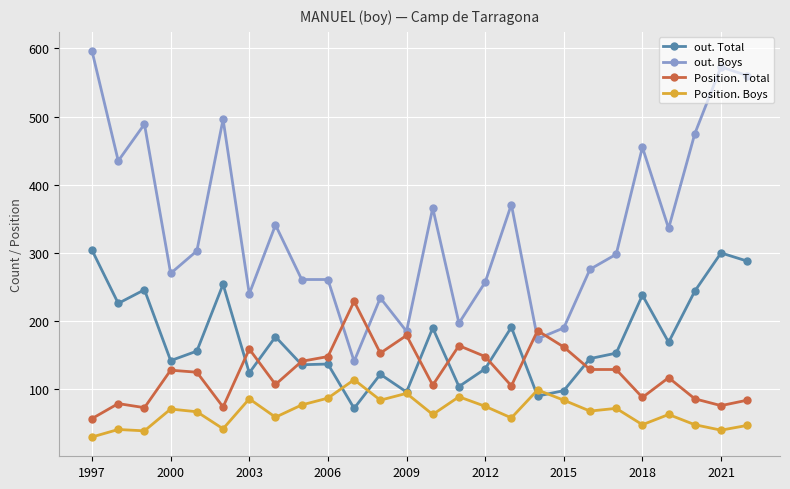

List the series in order of their overall mean, highest first.

out. Boys, out. Total, Position. Total, Position. Boys